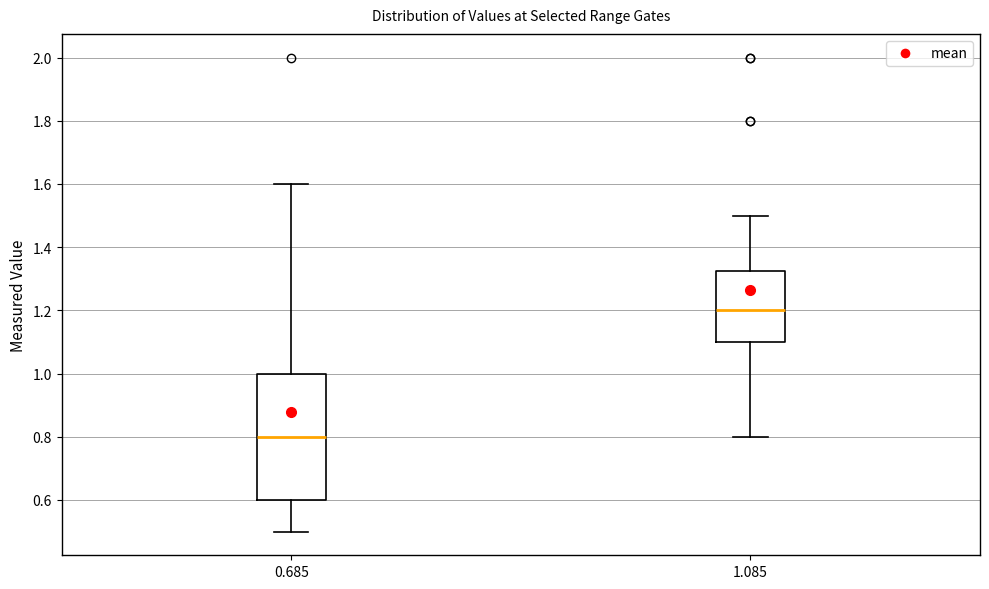

Reading left to right, transcribe this box plot: for each box, give where its median line is, the range the box spans, and where its two whiskers end, as read against the y-axis. The values are not printed on the chart, so give them approximately, as read against the axis.

0.685: median 0.80, box 0.60 to 1.00, whiskers 0.50 to 1.60
1.085: median 1.20, box 1.10 to 1.32, whiskers 0.80 to 1.50